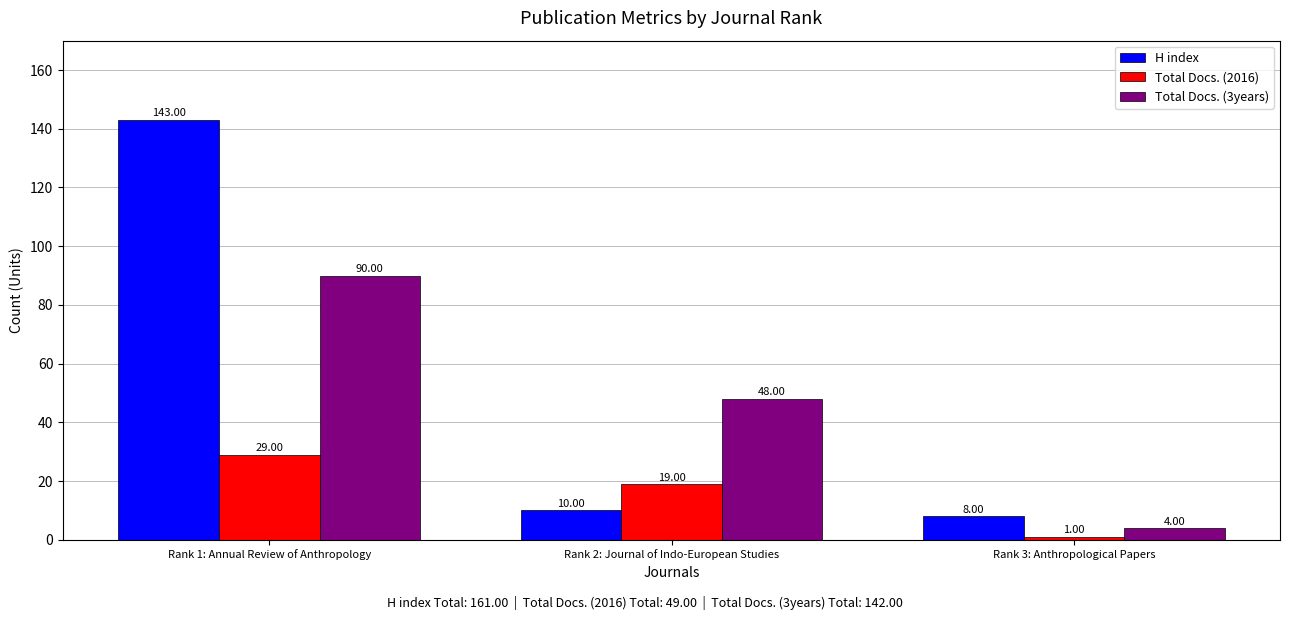

At which label does Total Docs. (2016) reach its minimum?

Rank 3: Anthropological Papers